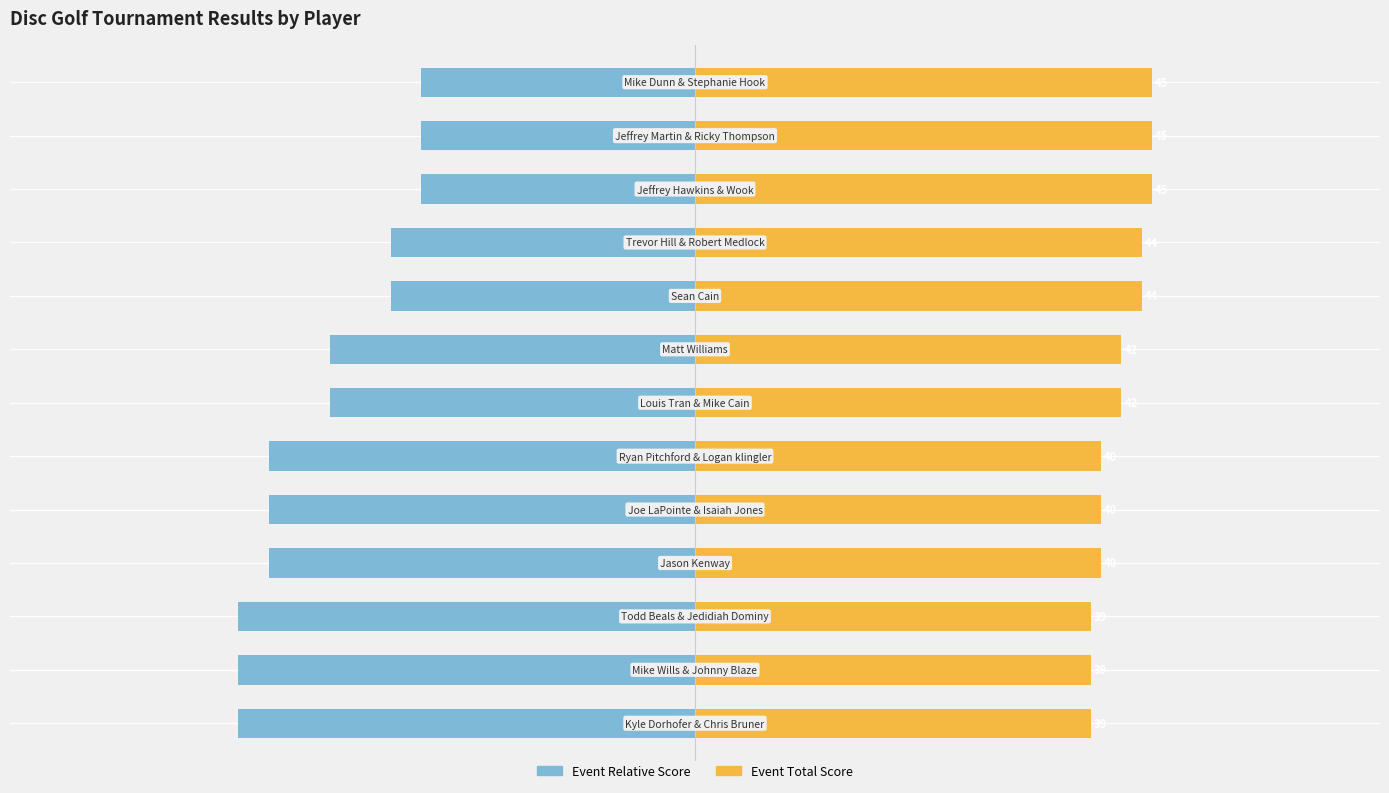

What are all the series names shown in the legend?

Event Relative Score, Event Total Score